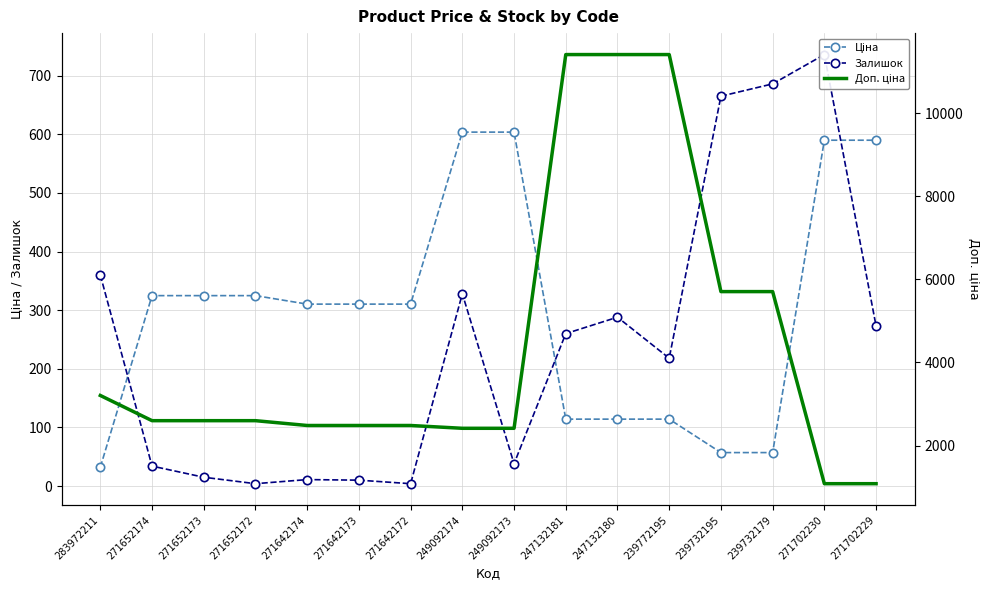

True or false: Залишок and Доп. ціна cross at least once.

False